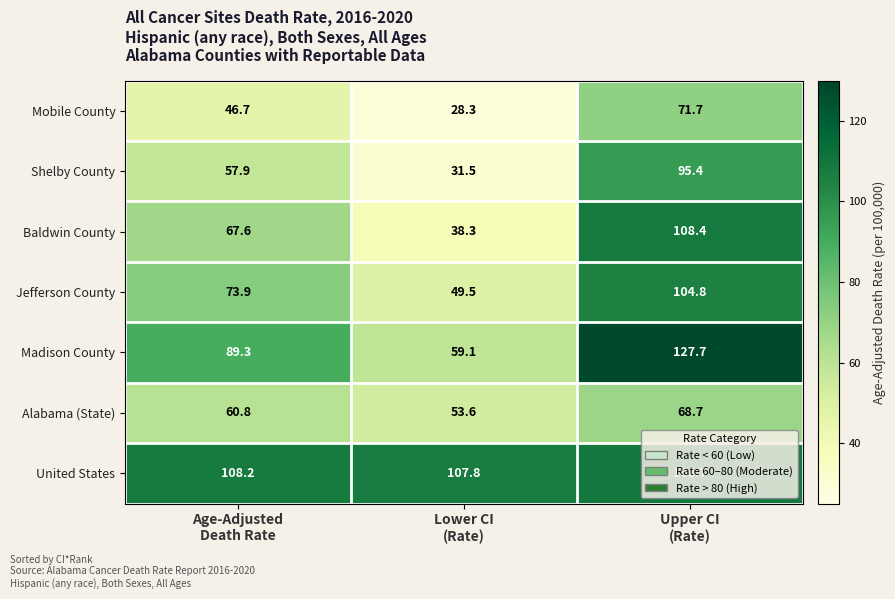

What is the average value of the United States series?

108.2